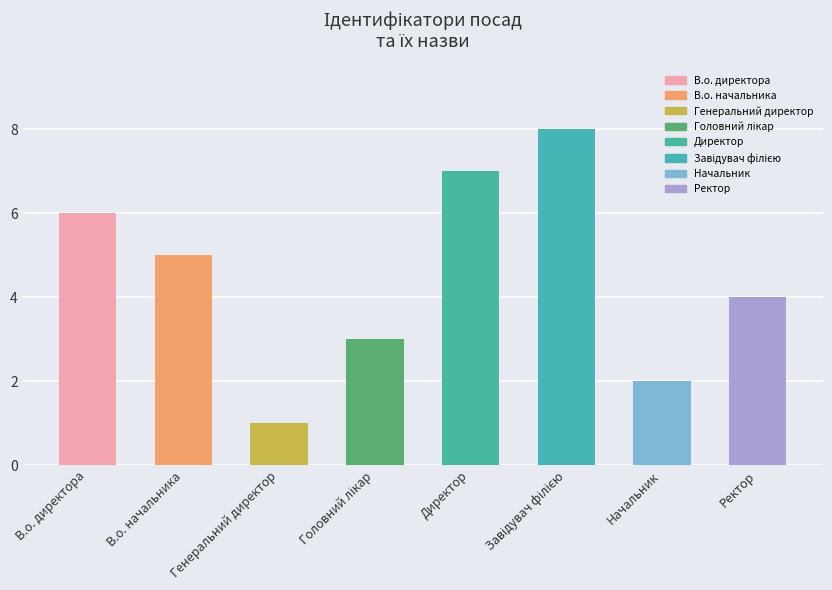

Is it true that the value at Генеральний директор is 1?

True